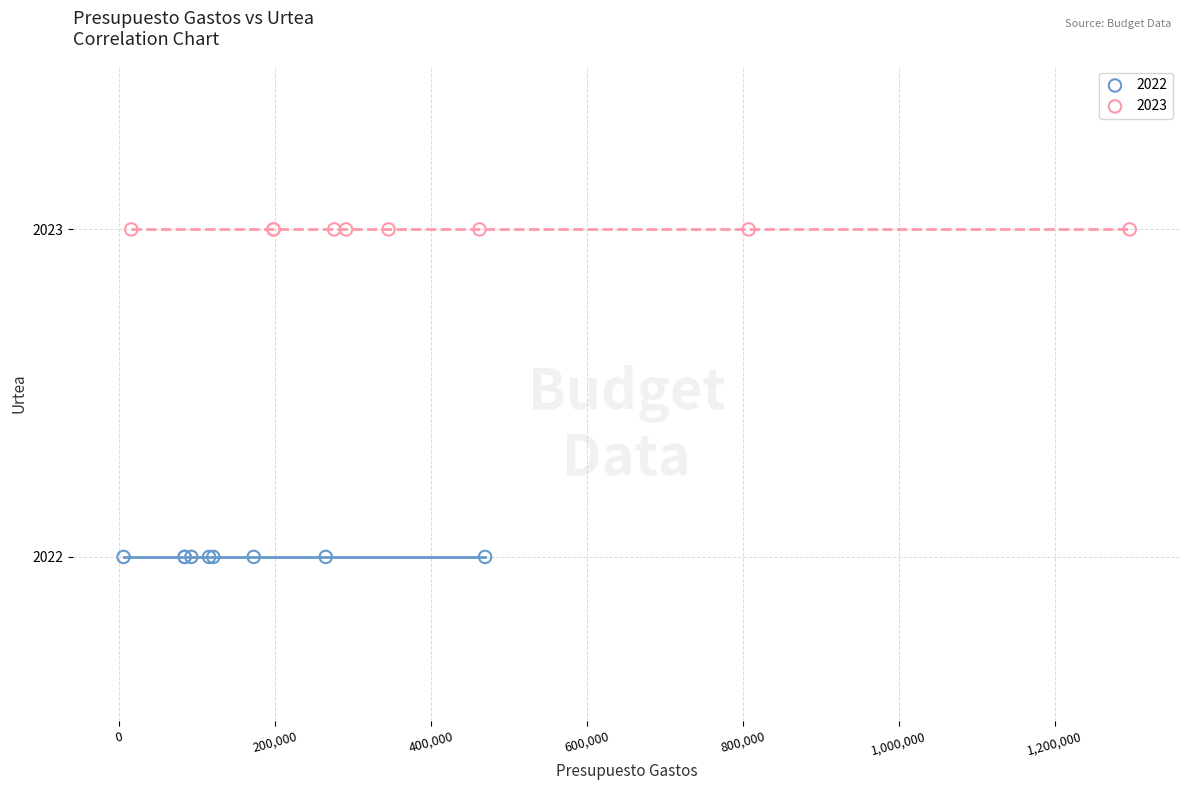

Which series reaches the minimum Y coordinate?

2022